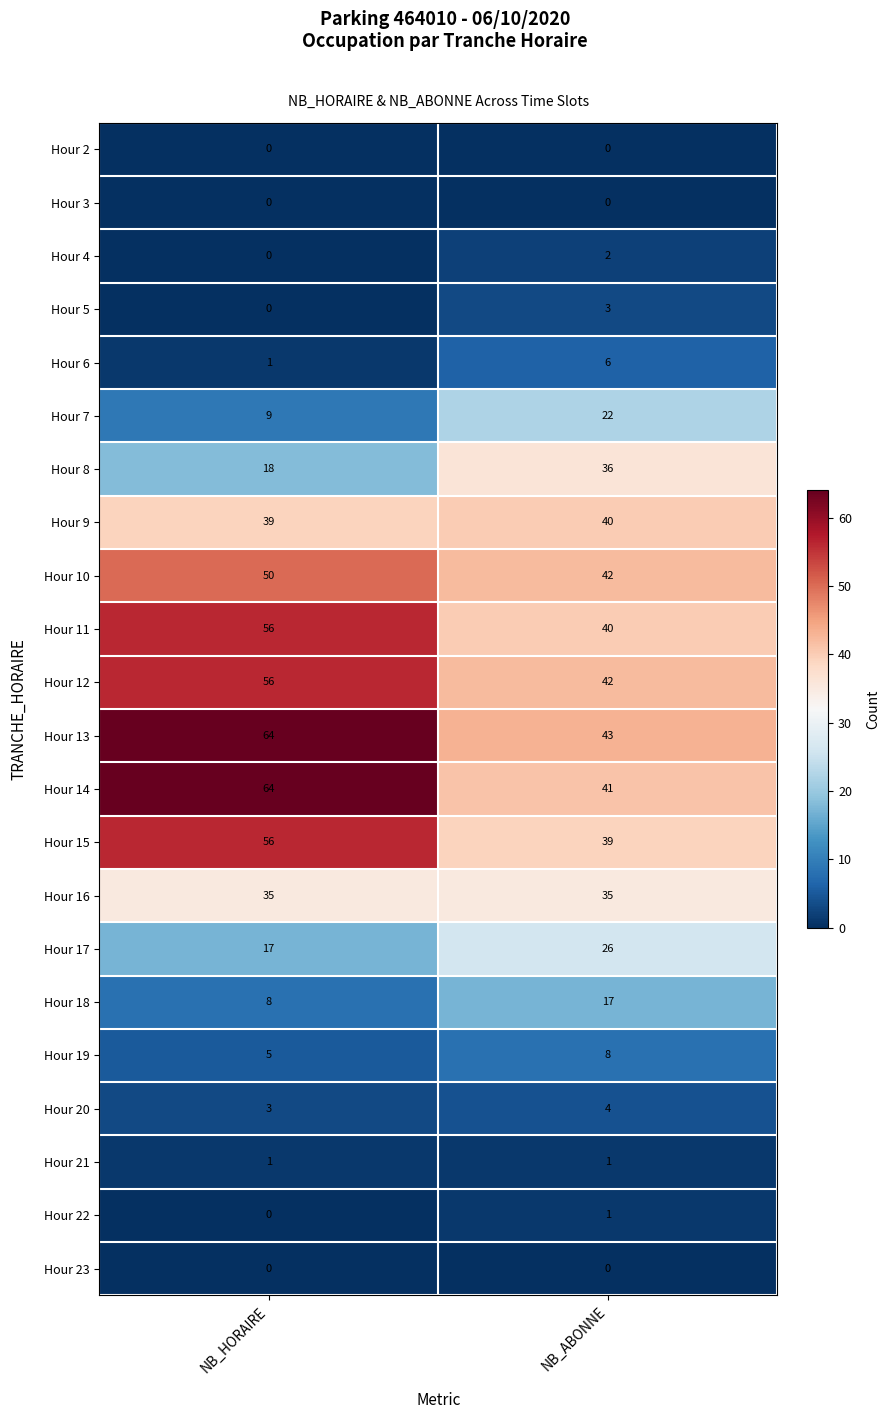

What is the maximum value for Hour 13?

64